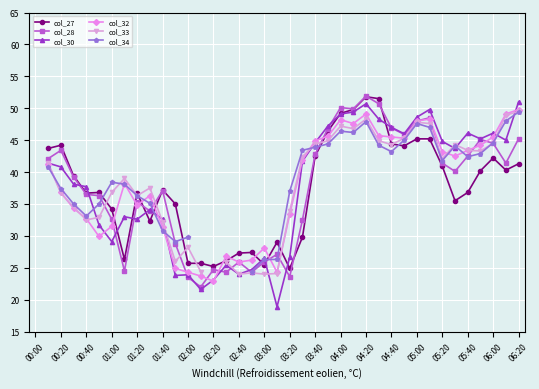

How many lines are shown in the chart?

6